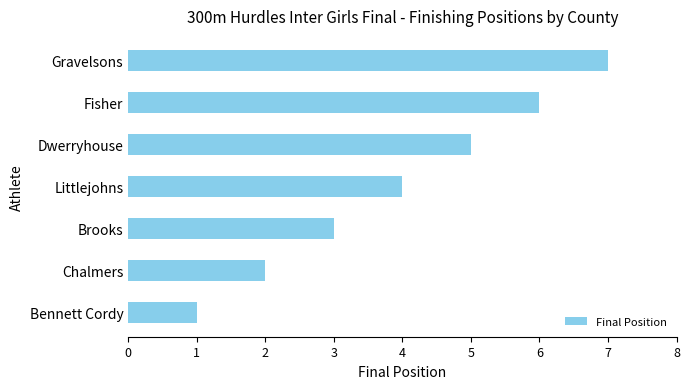

What is the approximate value at Littlejohns?

4